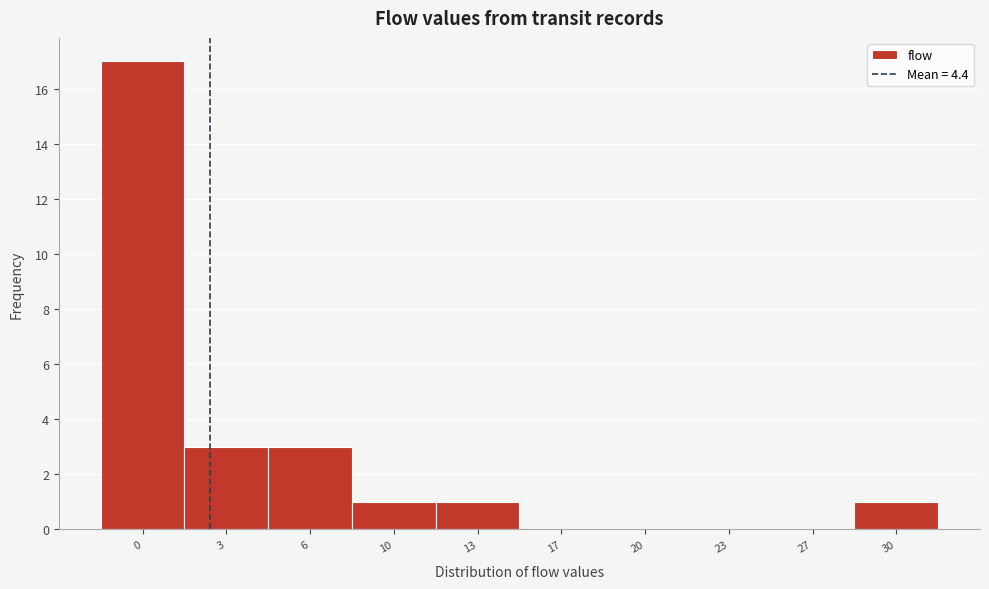

Reading right to left, transcribe all the data shown in this chart.

30=1	27=0	23=0	20=0	17=0	13=1	10=1	6=3	3=3	0=17